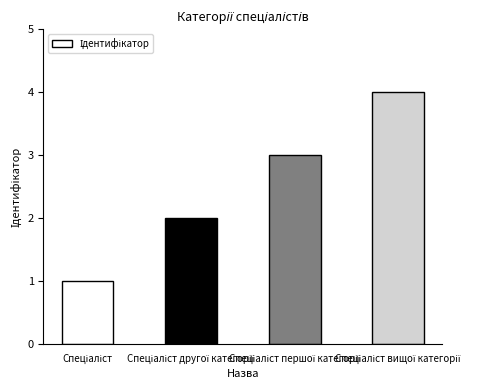

What is the maximum value shown in the chart?

4